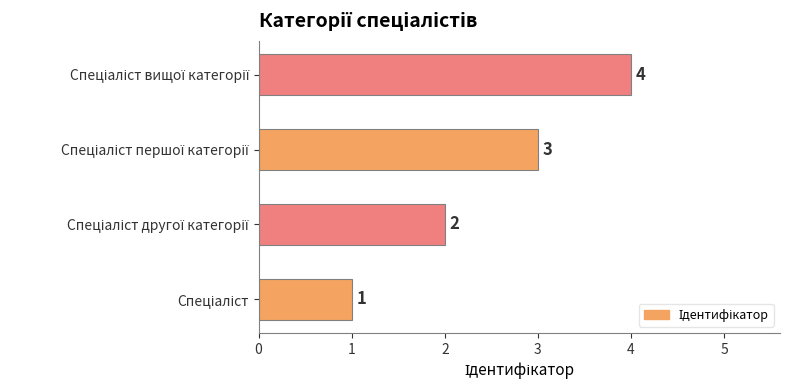

How many values are below 3?

2